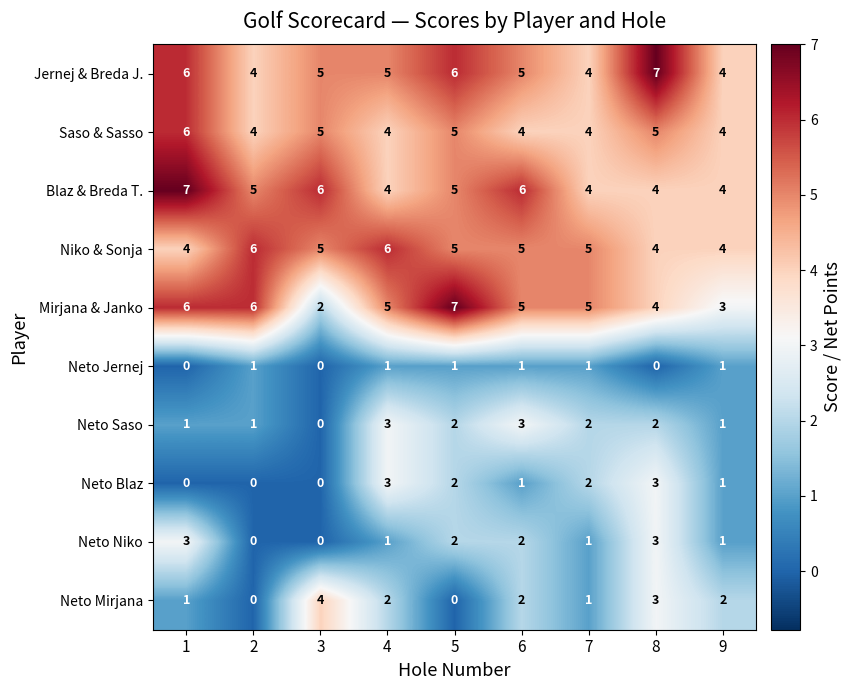

What is the difference between the maximum and minimum values in the Neto Niko series?

3